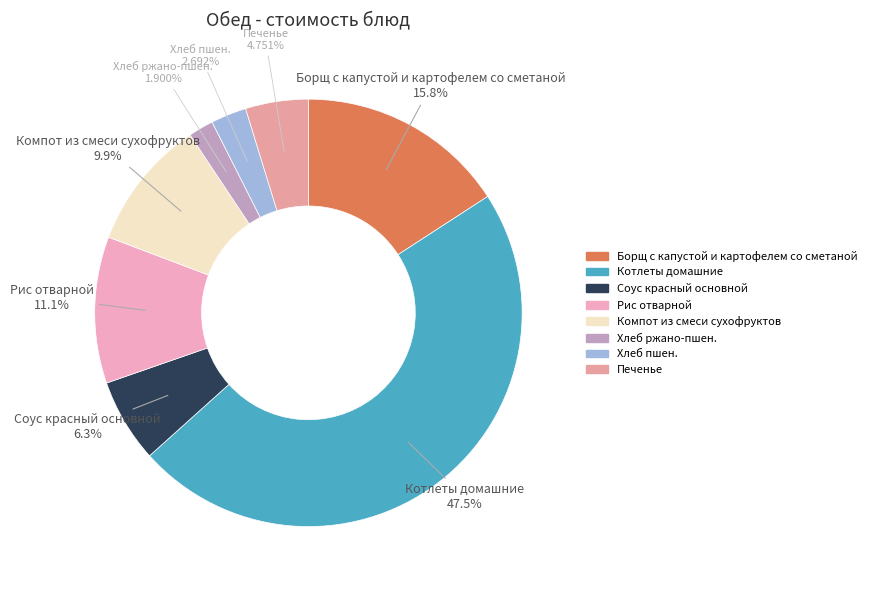

Combined, do Котлеты домашние and Борщ с капустой и картофелем со сметаной account for over 50%?

Yes